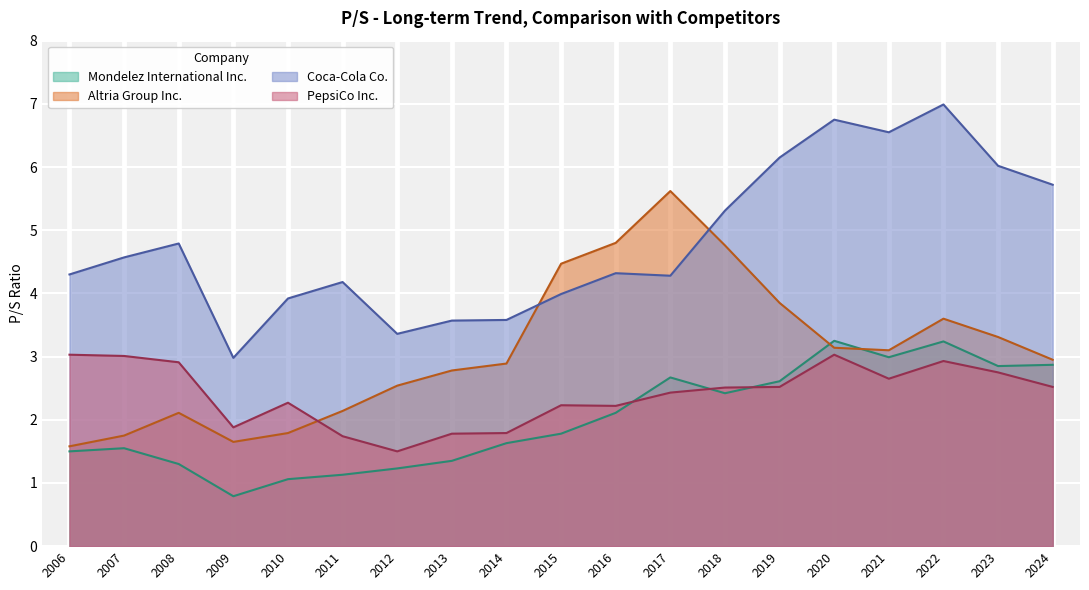

The value of Mondelez International Inc. at 2012 is 1.2. True or false?

True